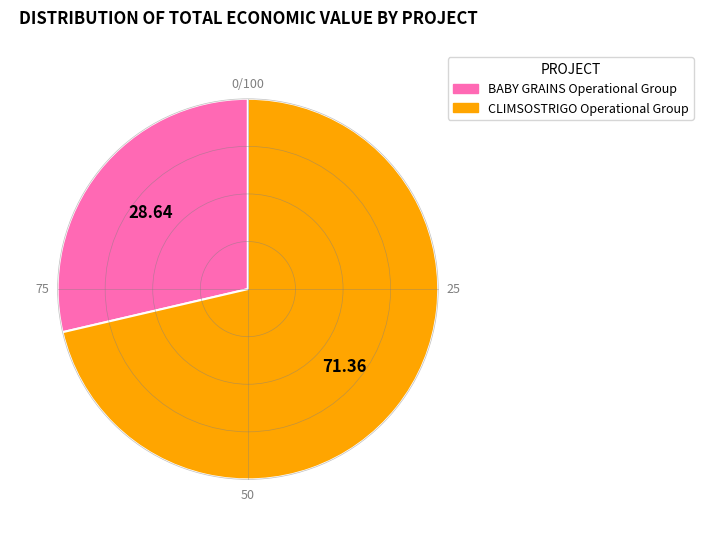

Which slice represents more than half of the pie?

CLIMSOSTRIGO Operational Group